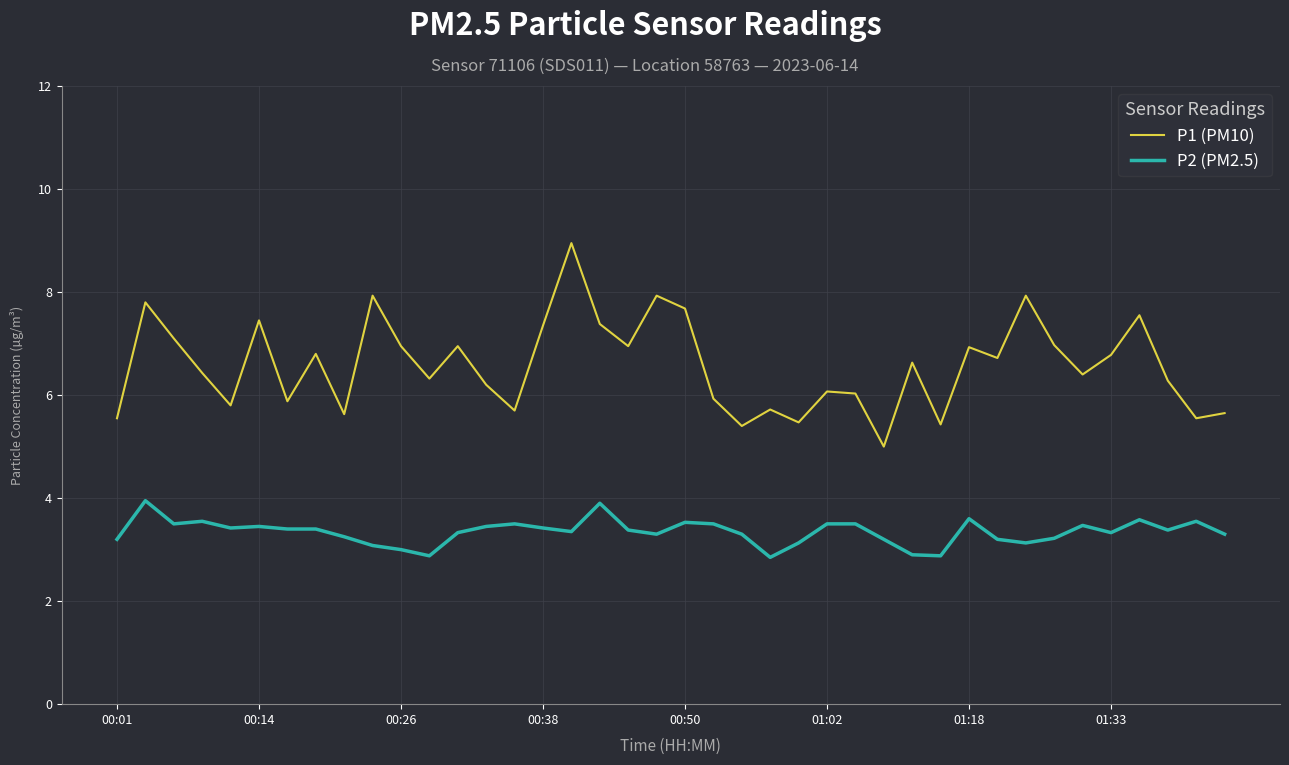

What is the difference between the maximum and minimum values in the P2 (PM2.5) series?

1.1